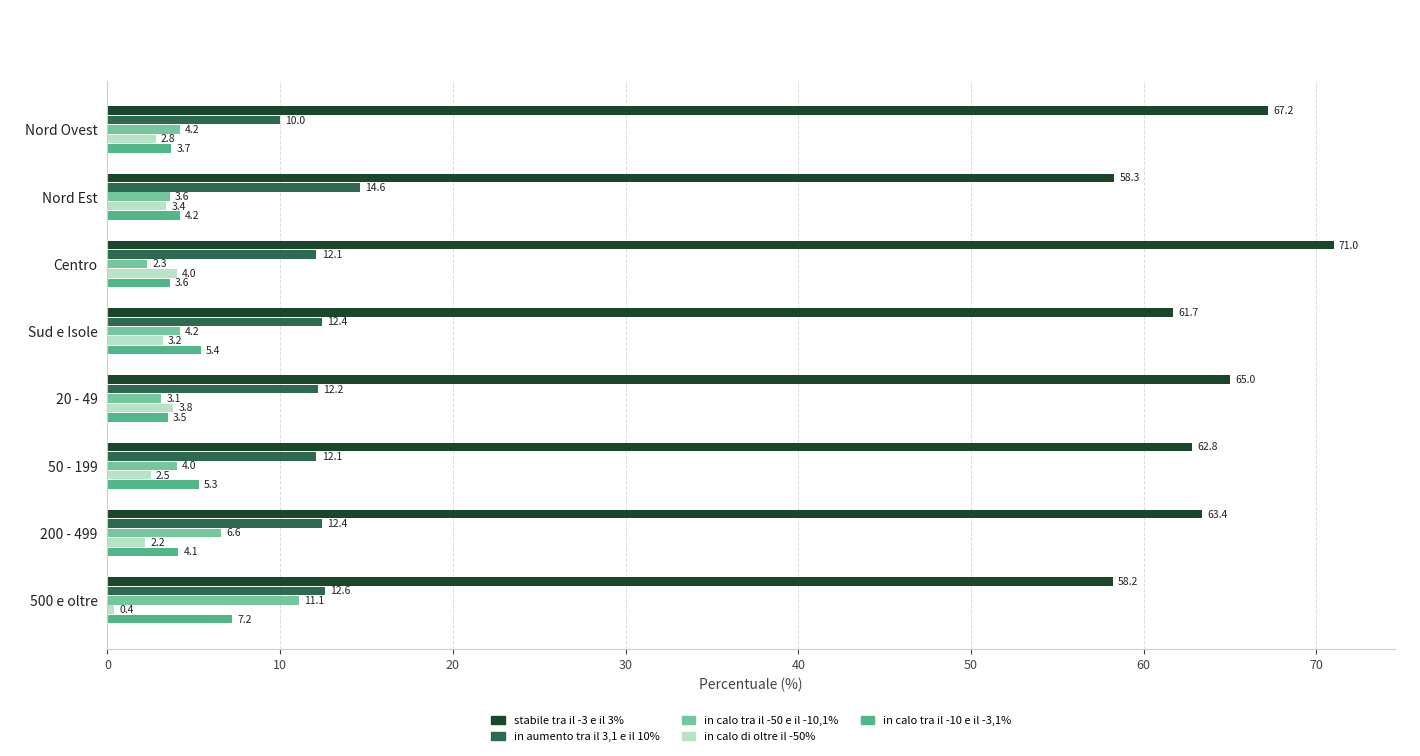

List the series in order of their peak value, lowest first.

in calo di oltre il -50%, in calo tra il -10 e il -3,1%, in calo tra il -50 e il -10,1%, in aumento tra il 3,1 e il 10%, stabile tra il -3 e il 3%